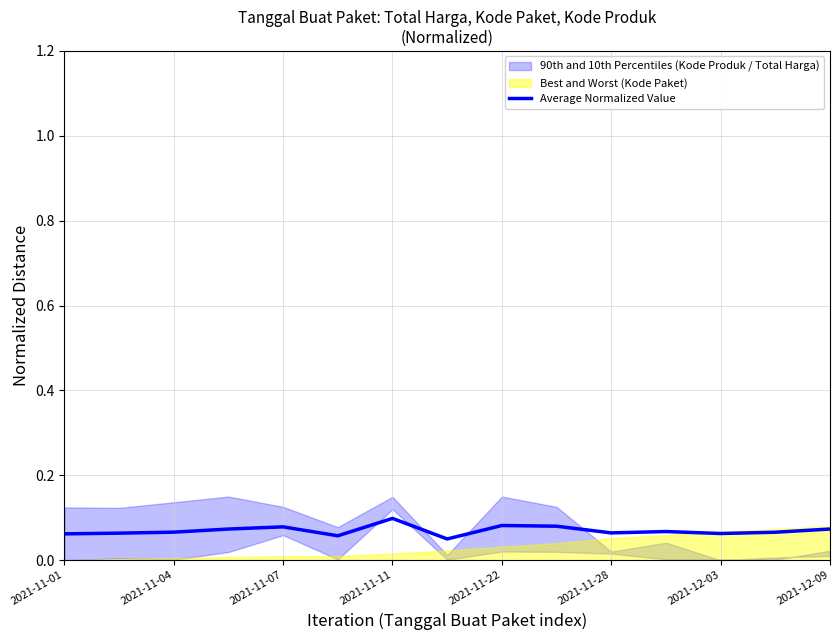

Is it true that Average Normalized Value equals 0.0 at 2021-11-11?

False